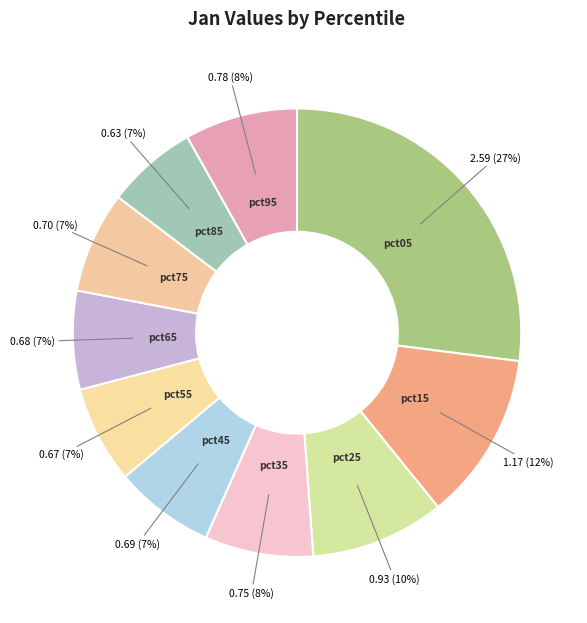

How many slices are in this pie chart?

10